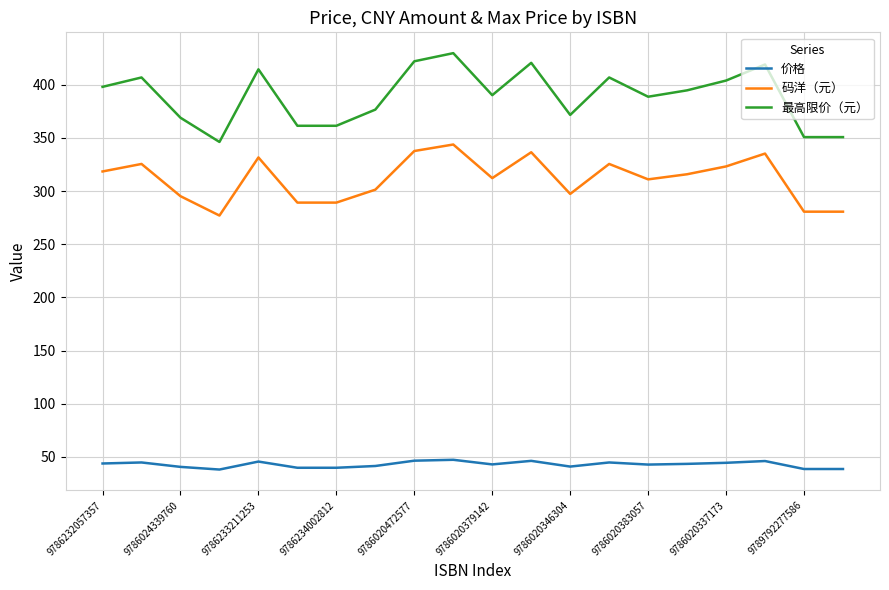

True or false: 价格 and 最高限价（元） intersect in this chart.

False